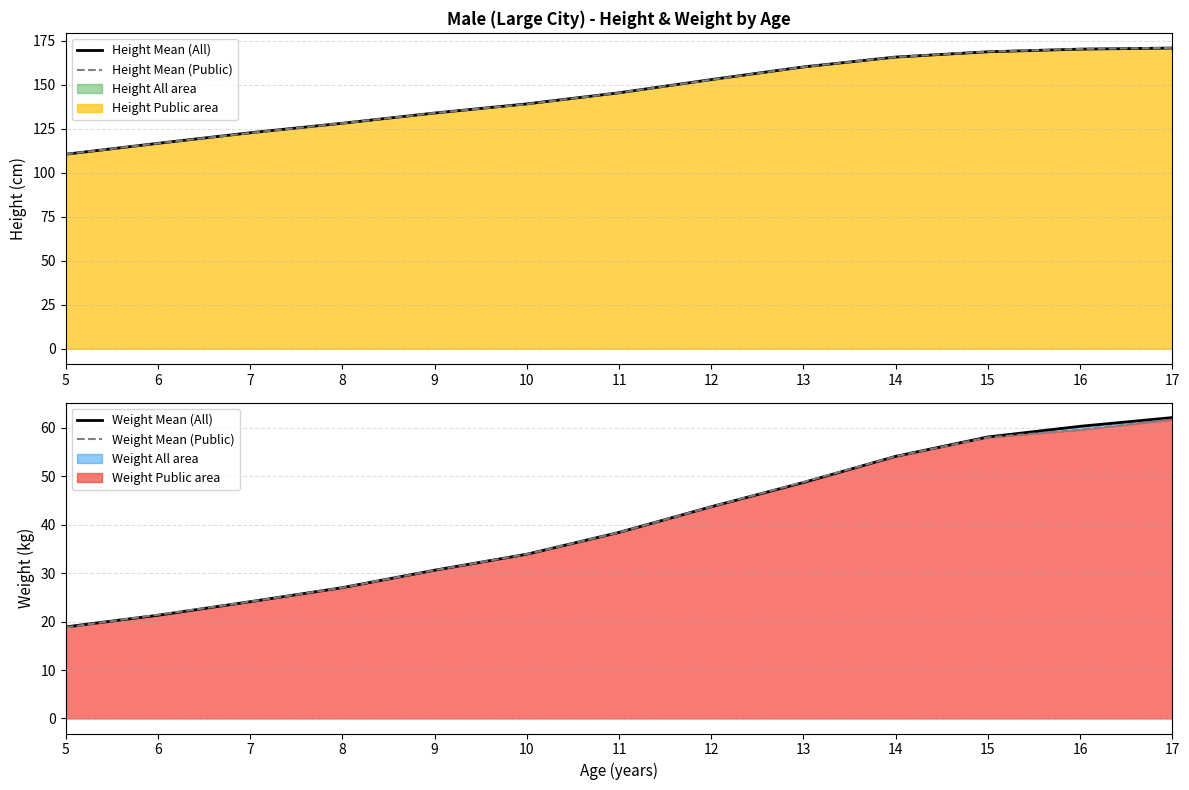

Where does the Height Mean (All) line series first go above 145?

11